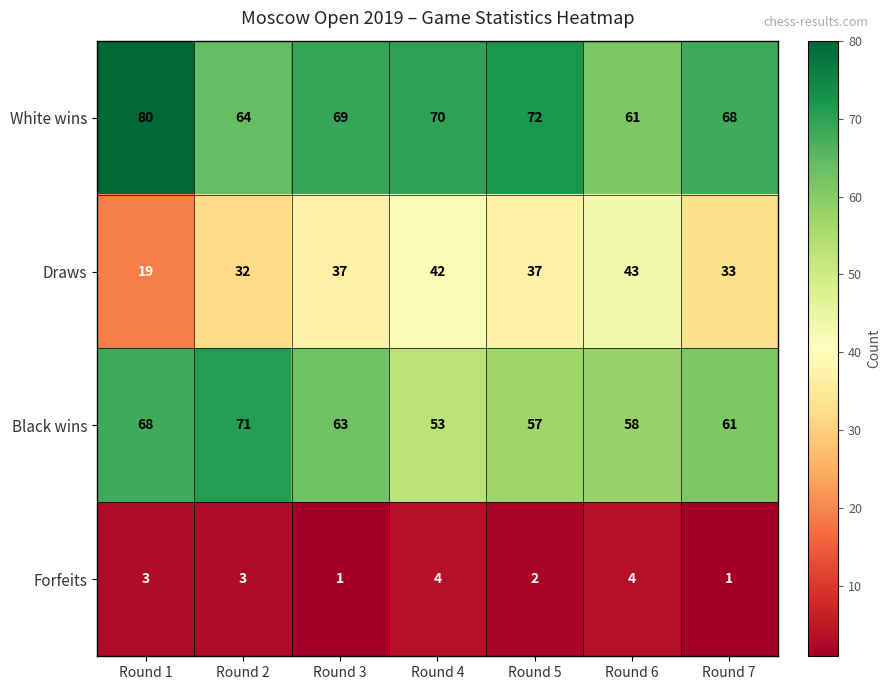

Reading left to right, what are all the values shown in this chart?

White wins: Round 1=80	Round 2=64	Round 3=69	Round 4=70	Round 5=72	Round 6=61	Round 7=68
Draws: Round 1=19	Round 2=32	Round 3=37	Round 4=42	Round 5=37	Round 6=43	Round 7=33
Black wins: Round 1=68	Round 2=71	Round 3=63	Round 4=53	Round 5=57	Round 6=58	Round 7=61
Forfeits: Round 1=3	Round 2=3	Round 3=1	Round 4=4	Round 5=2	Round 6=4	Round 7=1